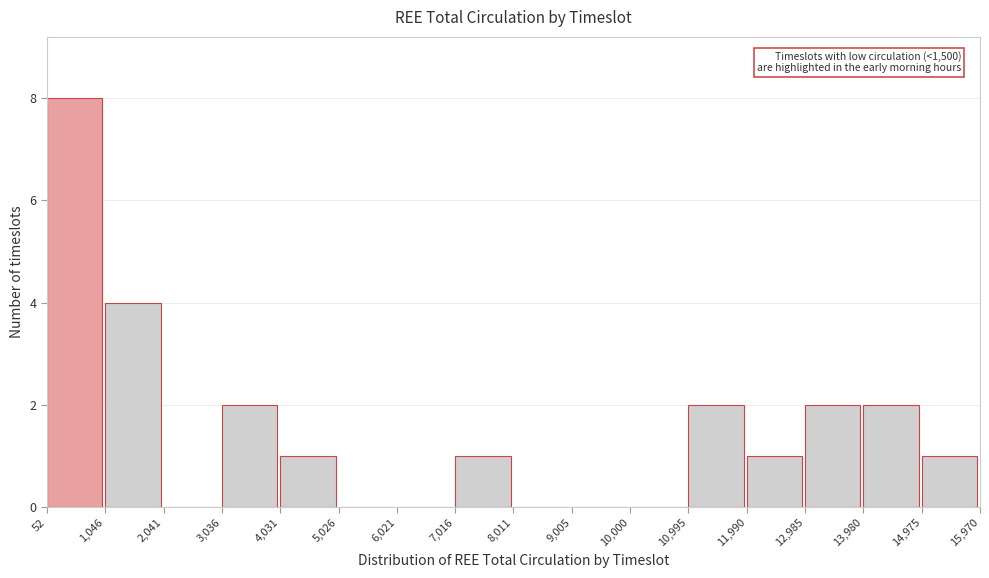

Which range on the x-axis has the tallest bar?

52 to 1,046